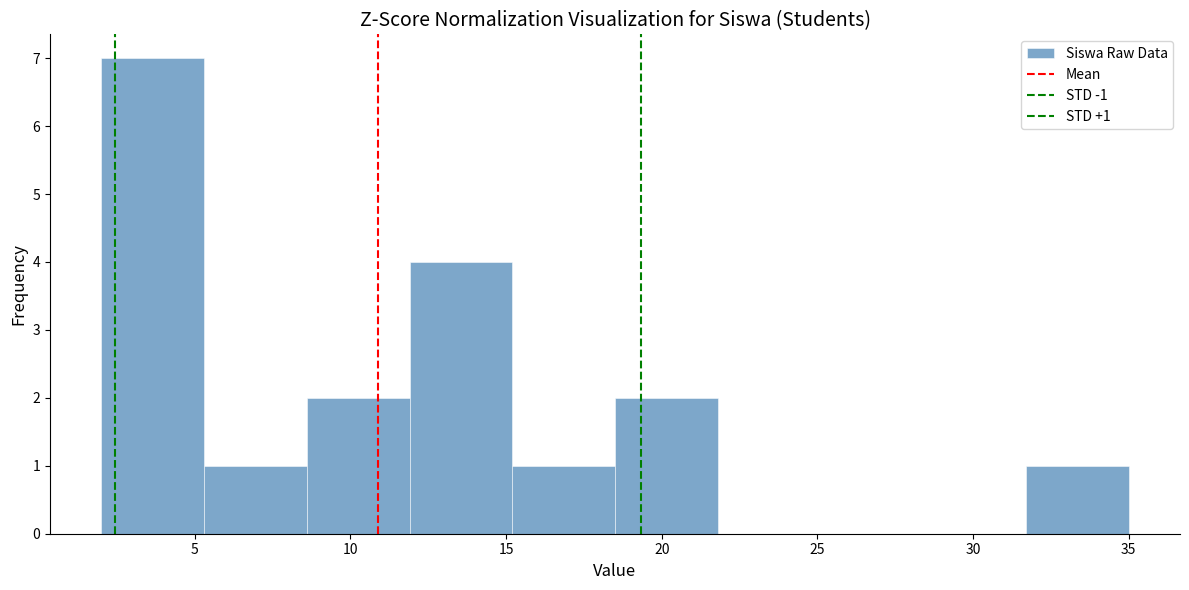

Which range on the x-axis has the tallest bar?

2.0 to 5.3